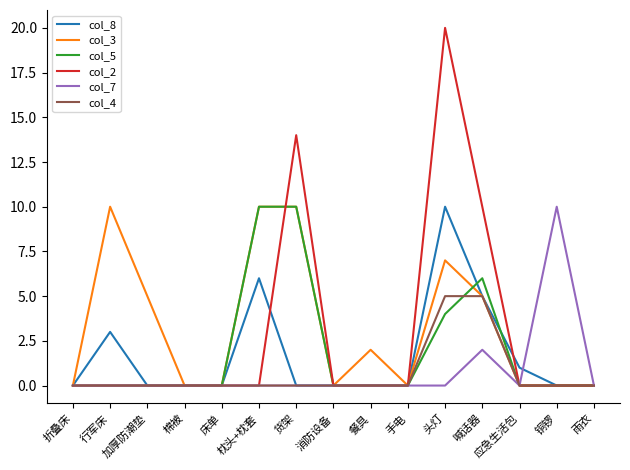

What is the difference between the highest and lowest values at 喊话器?

8